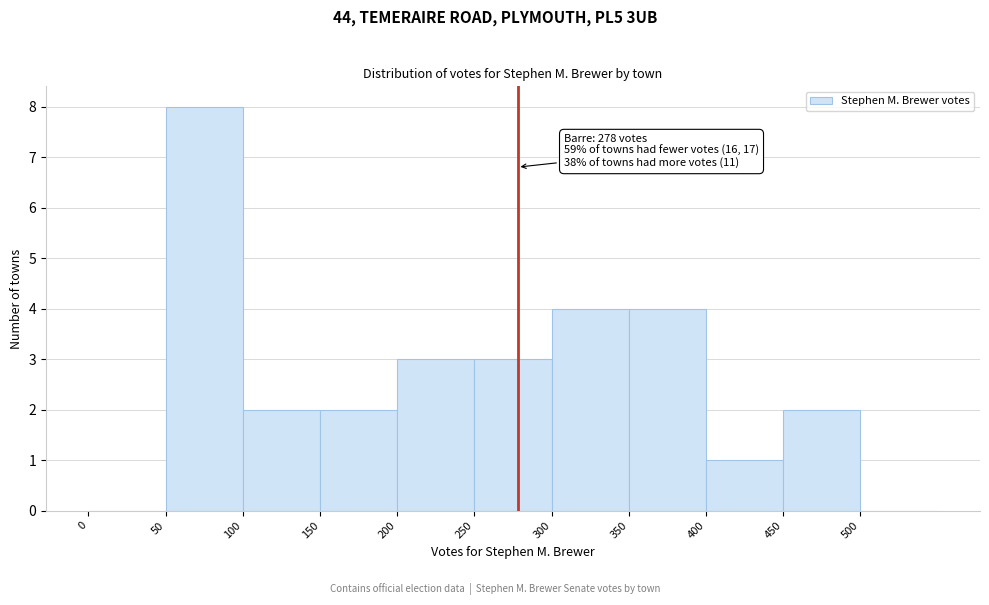

Over which range of the x-axis is the bar tallest?

50 to 100